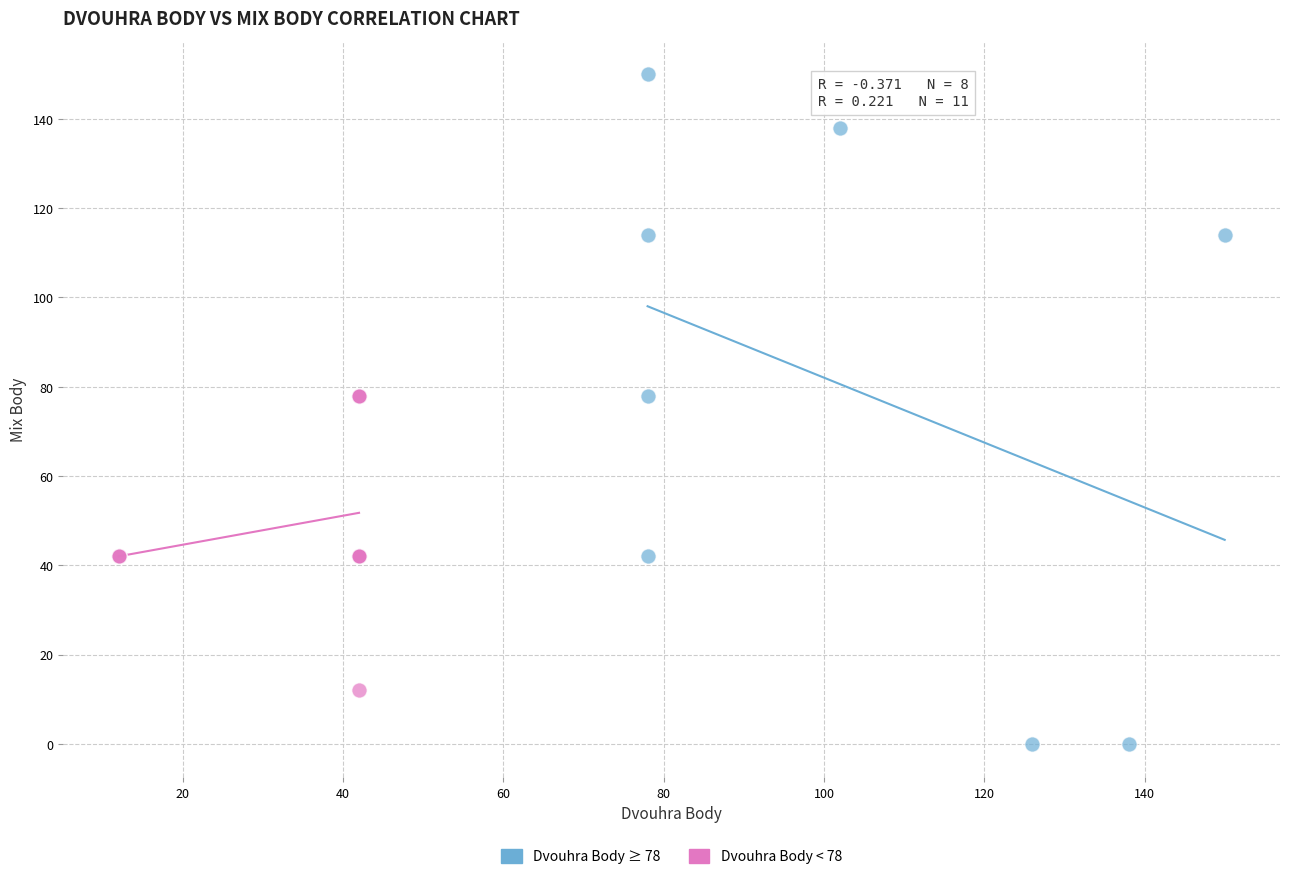

Which series reaches the maximum Y coordinate?

Dvouhra Body ≥ 78